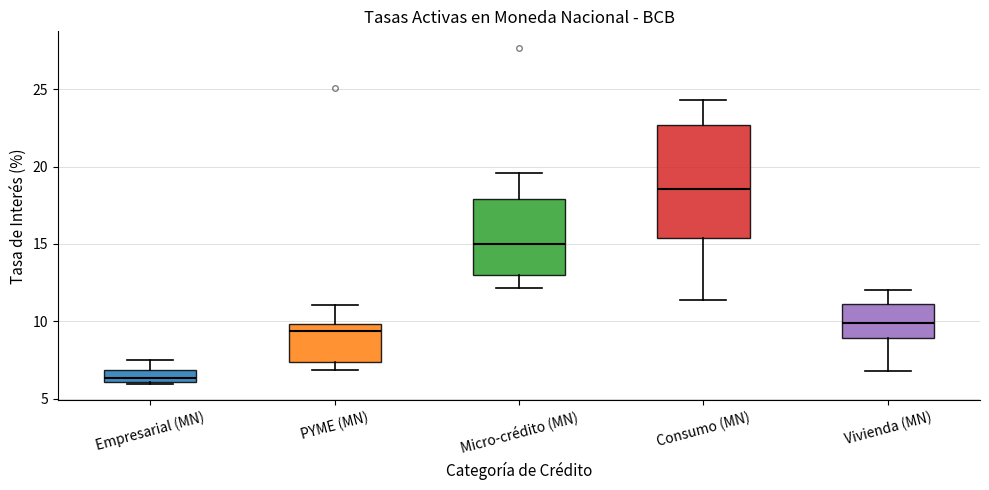

Which box is the tallest, from its lower edge to its upper edge?

Consumo (MN)